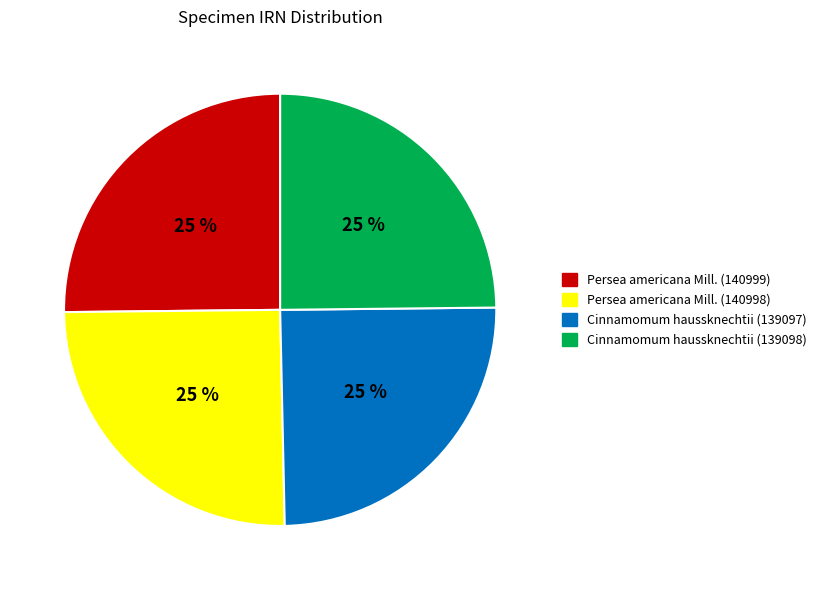

Does Cinnamomum haussknechtii (139097) account for over 50% of the chart?

No